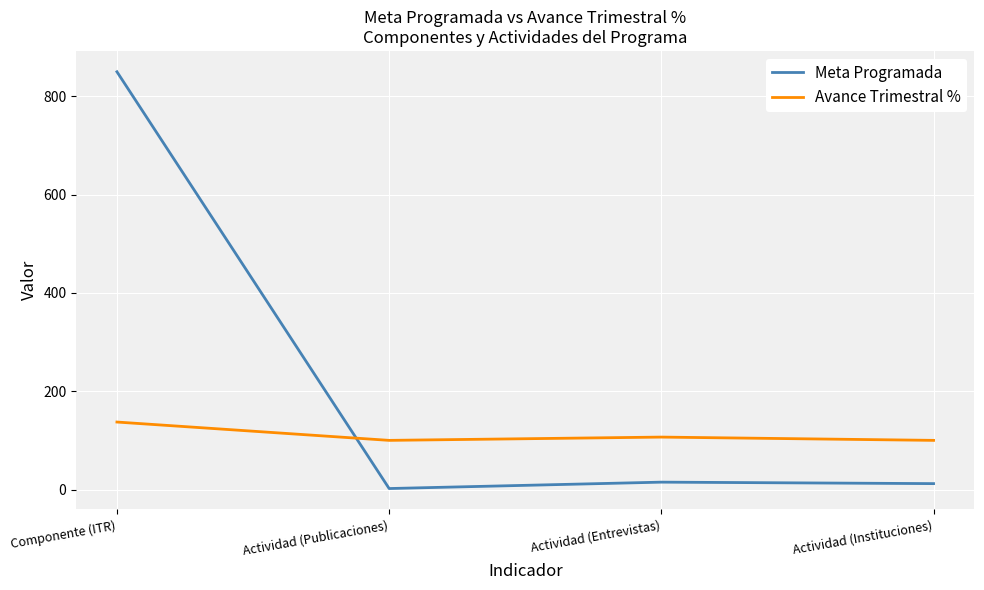

Which series changed the most between Componente (ITR) and Actividad (Instituciones)?

Meta Programada